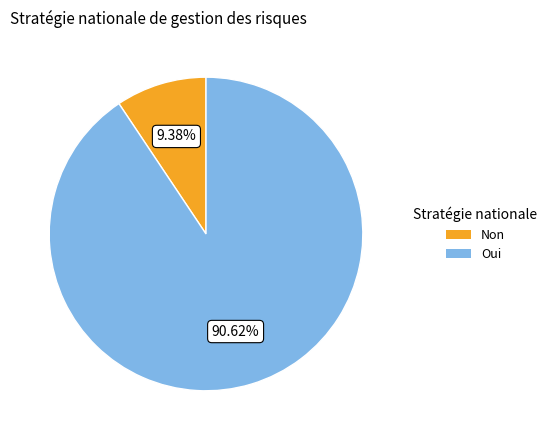

Is Oui the majority of the pie?

Yes